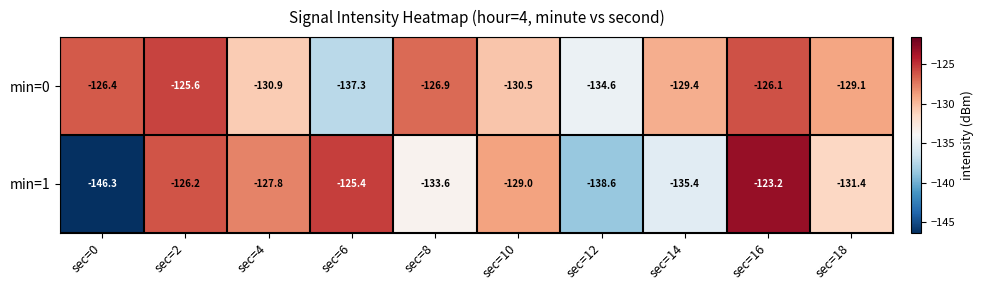

Reading left to right, extract all data points from this chart.

min=0: sec=0=-126.4	sec=2=-125.6	sec=4=-130.9	sec=6=-137.3	sec=8=-126.9	sec=10=-130.5	sec=12=-134.6	sec=14=-129.4	sec=16=-126.1	sec=18=-129.1
min=1: sec=0=-146.3	sec=2=-126.2	sec=4=-127.8	sec=6=-125.4	sec=8=-133.6	sec=10=-129.0	sec=12=-138.6	sec=14=-135.4	sec=16=-123.2	sec=18=-131.4